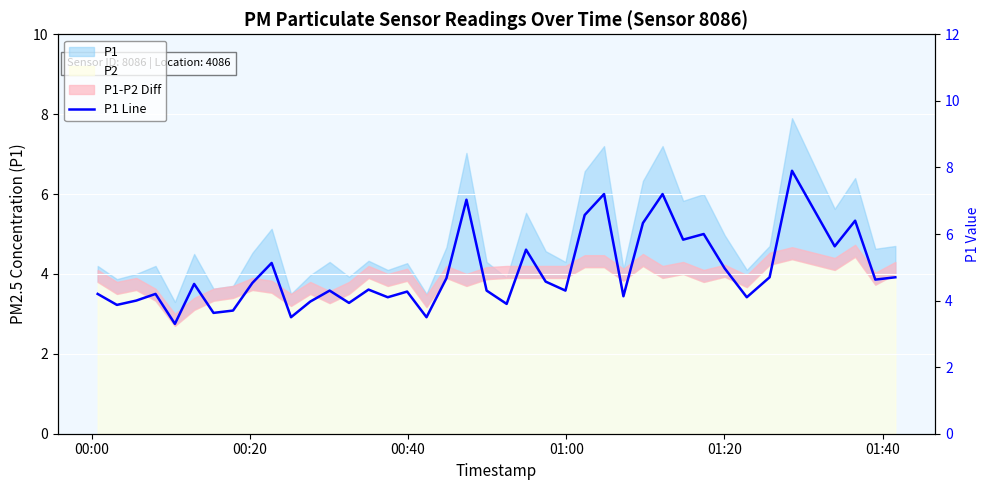

Reading left to right, extract all data points from this chart.

4.2	3.9	4.0	4.2	3.3	4.5	3.6	3.7	4.5	5.1	3.5	4.0	4.3	3.9	4.3	4.1	4.3	3.5	4.7	7.0	4.3	3.9	5.5	4.6	4.3	6.6	7.2	4.1	6.3	7.2	5.8	6.0	5.0	4.1	4.7	7.9	5.6	6.4	4.6	4.7